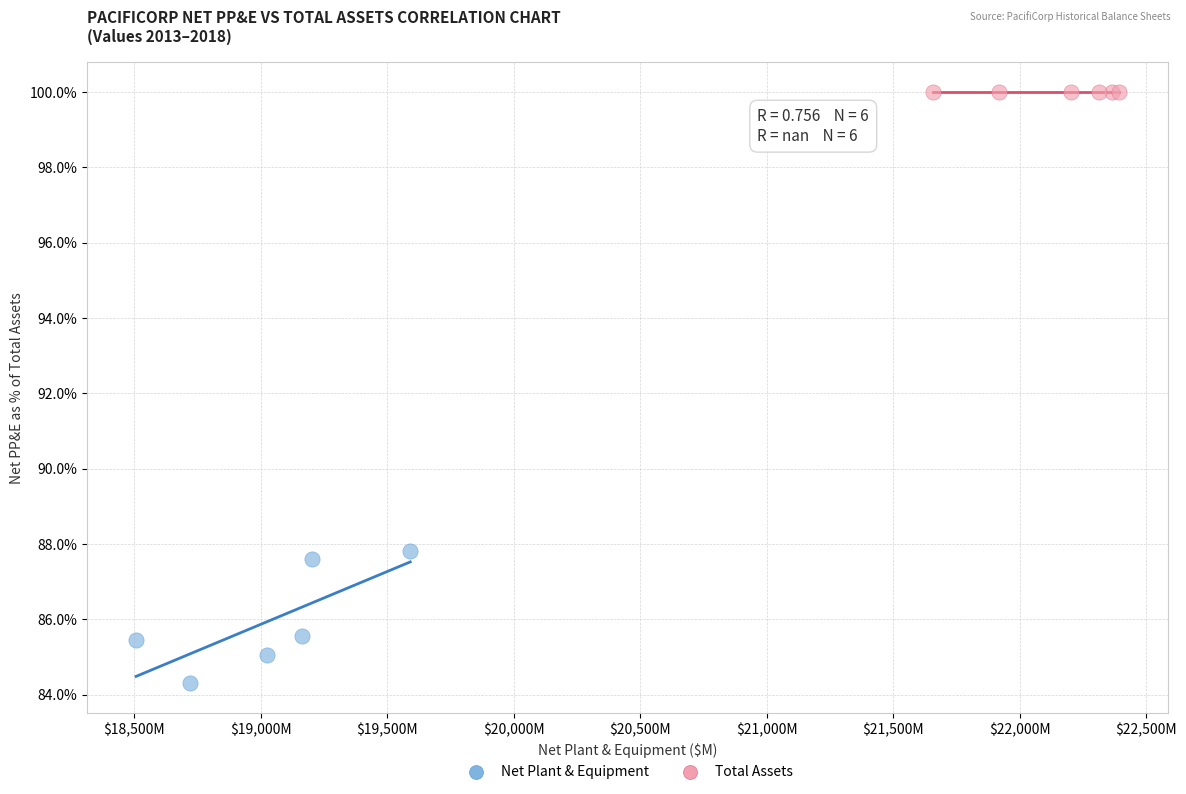

What are all the series names shown in the legend?

Net Plant & Equipment, Total Assets